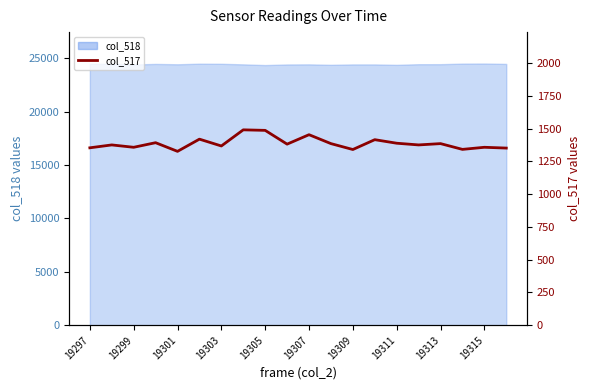

What is the value of the 9th point from the left?

1486